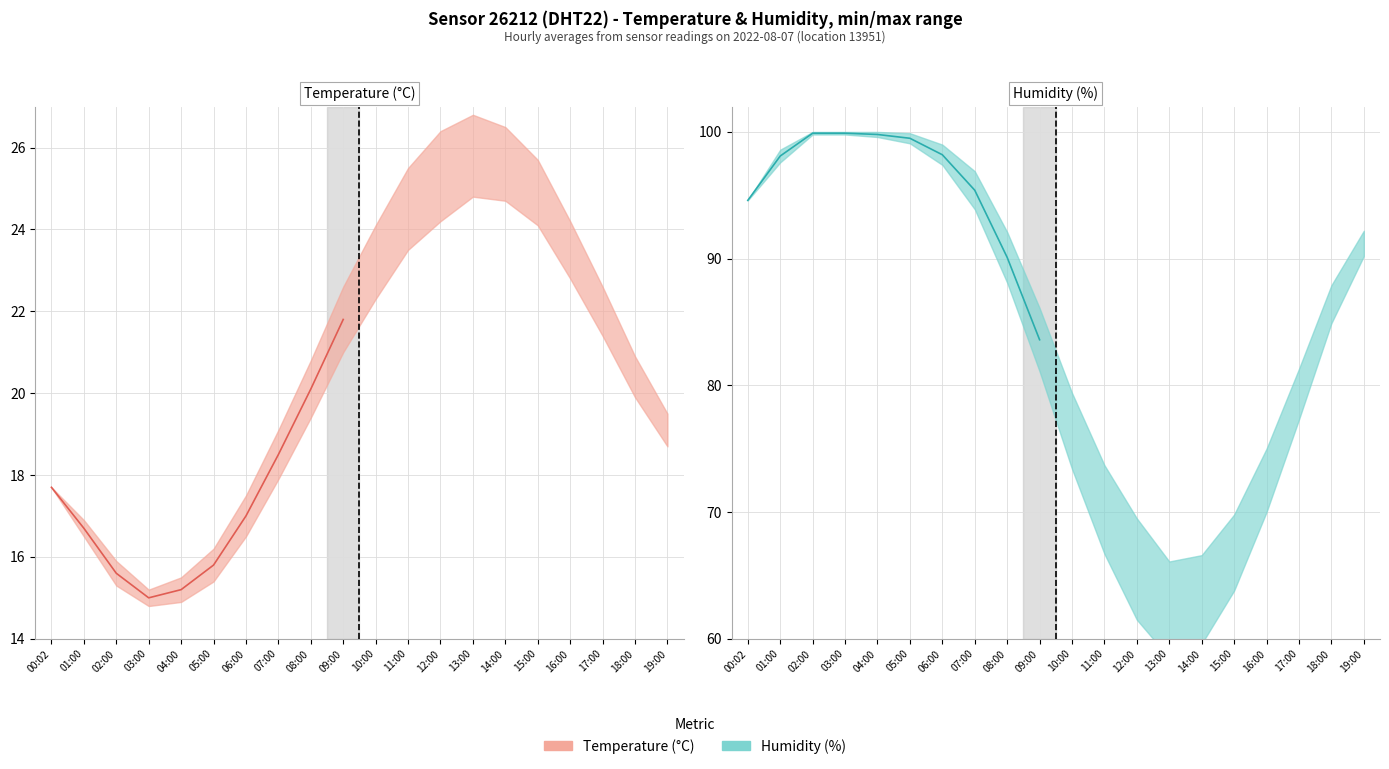

Reading left to right, what are all the values shown in this chart?

Temperature line: 17.7	16.7	15.6	15.0	15.2	15.8	17.0	18.5	20.1	21.8
Humidity line: 94.6	98.1	99.9	99.9	99.8	99.5	98.2	95.4	90.1	83.6